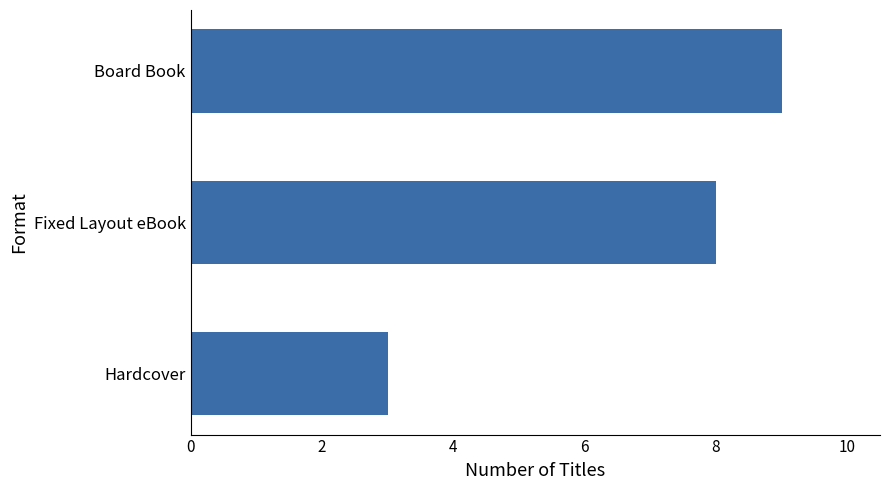

Where is the data nearest to the value 6?

Fixed Layout eBook